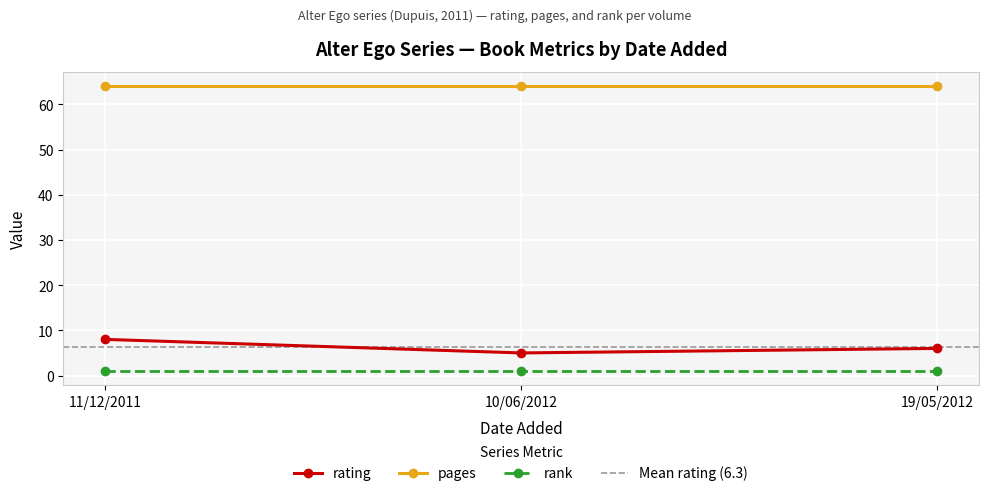

Which has a higher value, 10/06/2012 or 11/12/2011?

11/12/2011